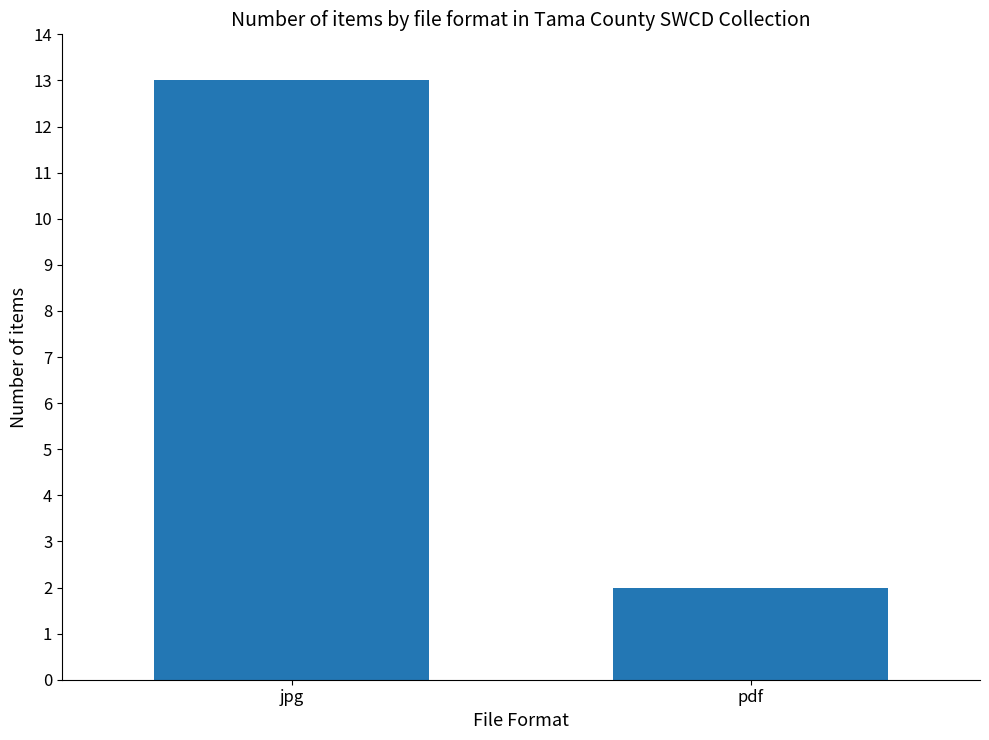

True or false: the data shows 13 at jpg.

True